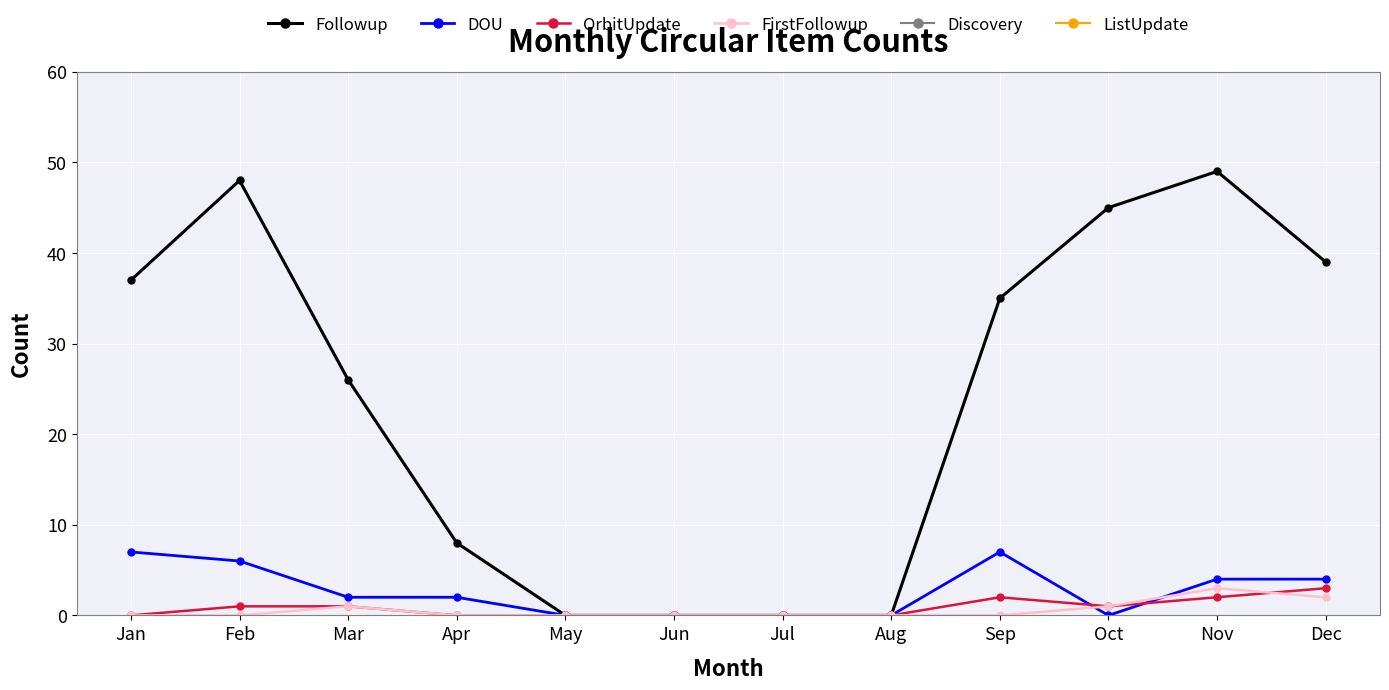

Reading right to left, what are all the values shown in this chart?

Followup: 39	49	45	35	0	0	0	0	8	26	48	37
DOU: 4	4	0	7	0	0	0	0	2	2	6	7
OrbitUpdate: 3	2	1	2	0	0	0	0	0	1	1	0
FirstFollowup: 2	3	1	0	0	0	0	0	0	1	0	0